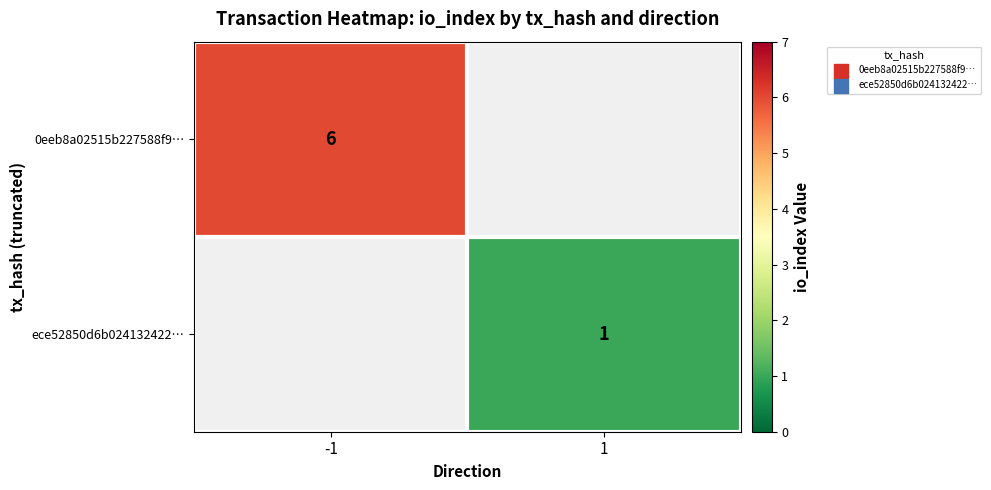

What is the greatest value displayed?

6.0